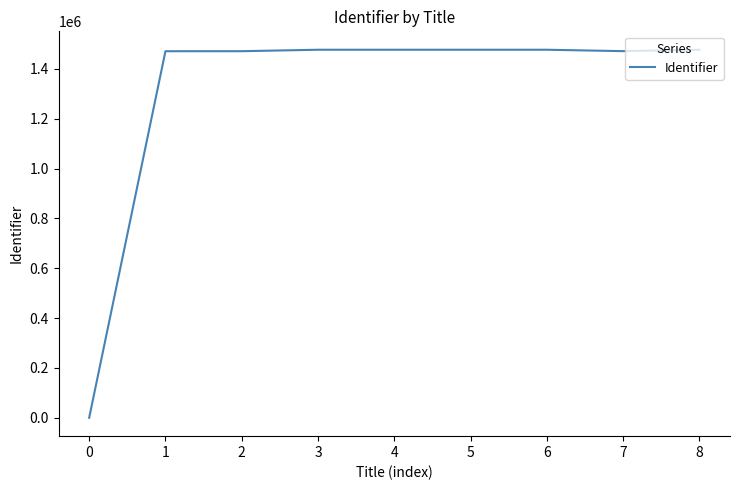

Does the chart display data point markers on the line(s)?

No